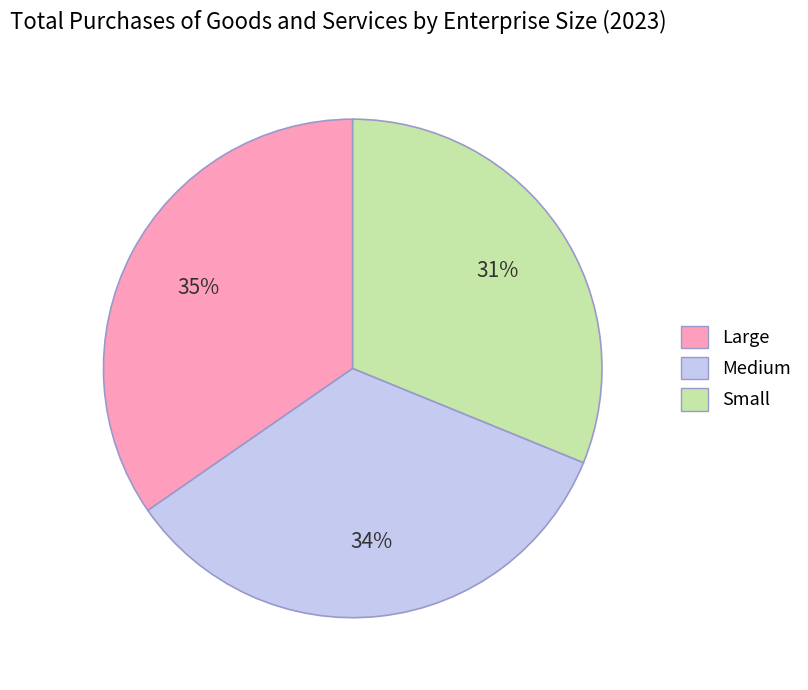

True or false: Medium accounts for 23% of the total.

False